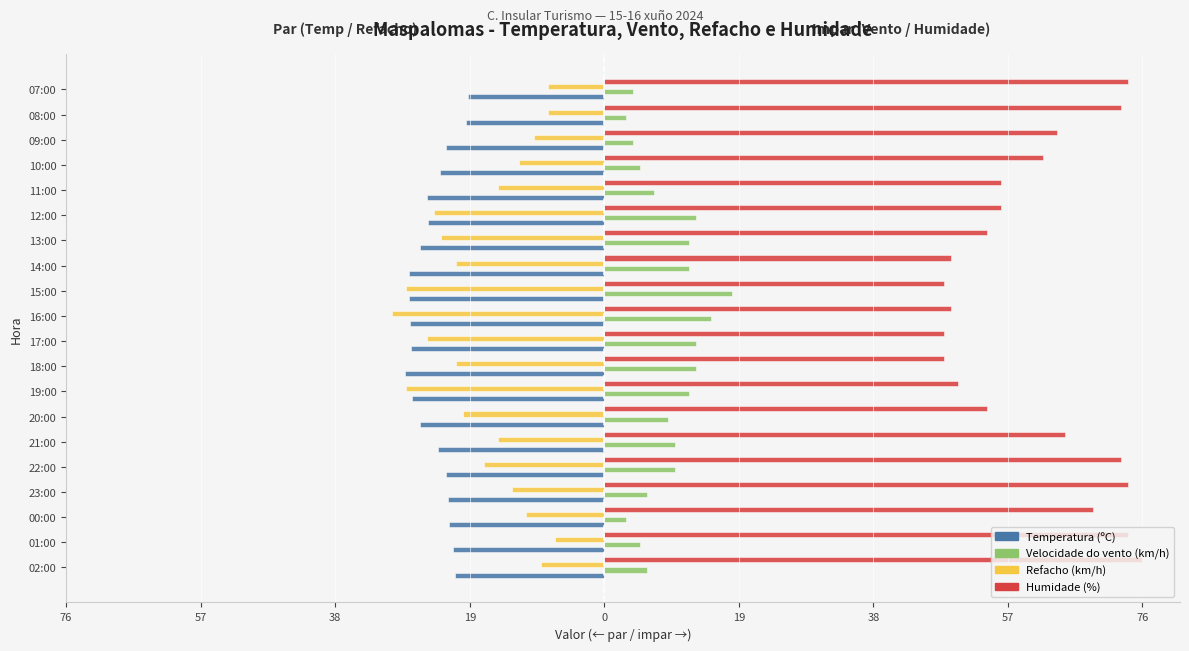

What are all the series names shown in the legend?

Temperatura (ºC), Velocidade do vento (km/h), Refacho (km/h), Humidade (%)